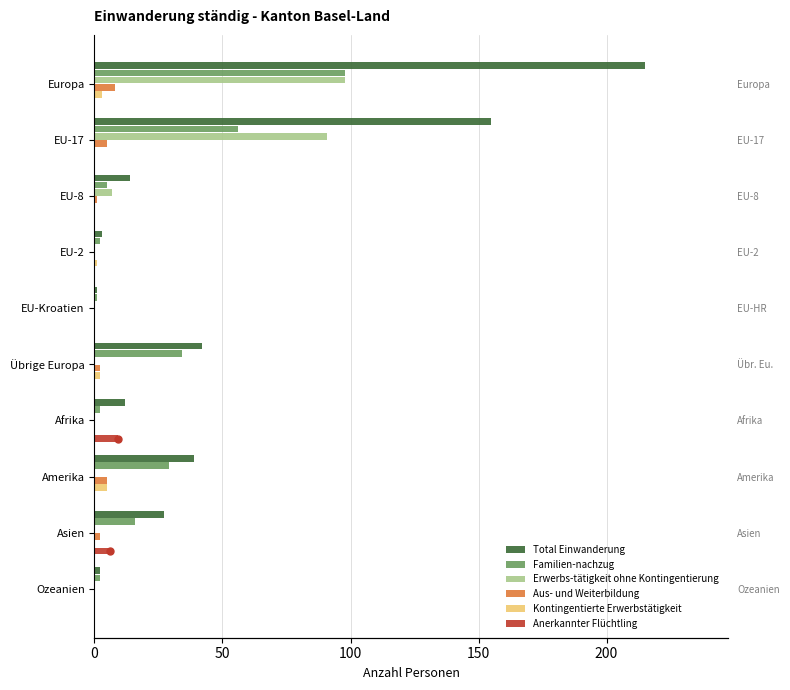

Are the bars grouped side by side (vs. stacked)?

Yes